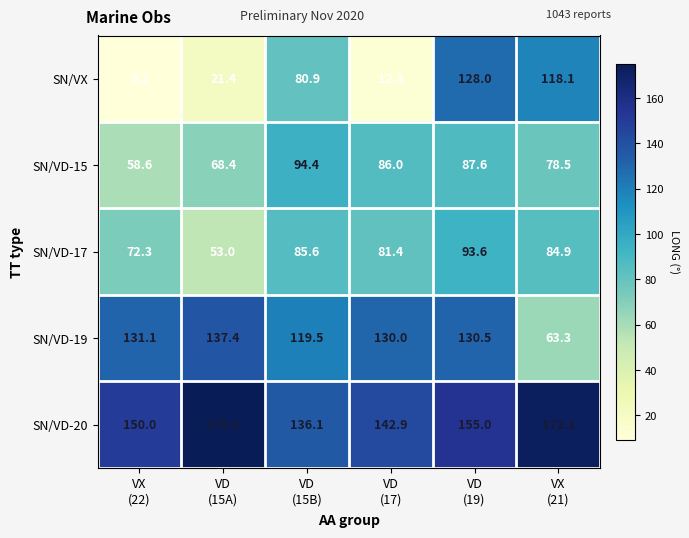

Which series has the largest total across all categories?

SN/VD-20